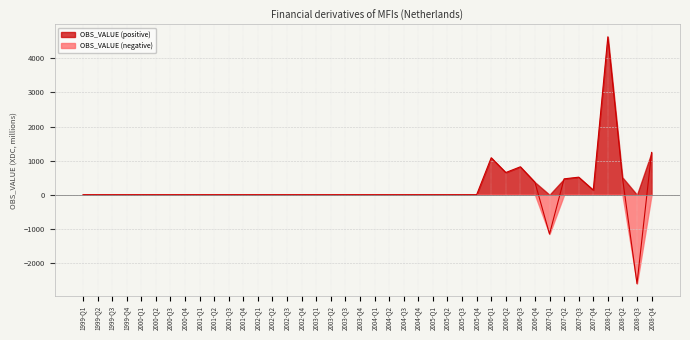

What is the difference between the maximum and minimum values?

7236